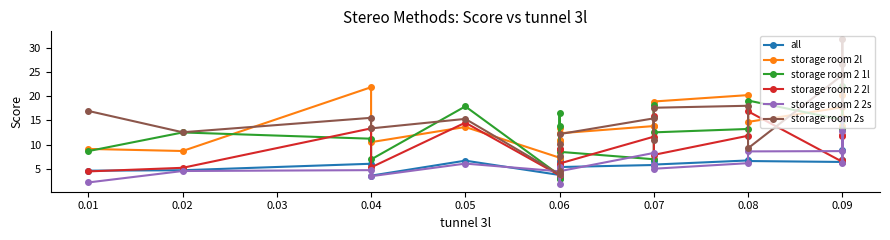

Reading left to right, extract all data points from this chart.

all: 4.6	4.7	6.0	3.6	6.7	3.7	3.1	6.8	6.3	5.4	5.8	6.6	5.9	6.7	6.6	6.4	6.8	6.7	8.8
storage room 2l: 9.1	8.7	21.8	10.5	13.6	7.3	10.7	13.4	11.0	12.3	13.8	13.7	18.9	20.2	14.7	17.7	15.8	20.2	13.8
storage room 2 1l: 8.7	12.5	11.2	6.9	17.9	3.7	2.9	13.7	16.5	8.5	7.0	18.1	12.5	13.2	19.1	15.1	15.1	13.2	22.0
storage room 2 2l: 4.5	5.2	13.3	5.3	14.5	3.7	5.5	9.1	9.1	6.1	11.6	15.9	7.9	11.8	16.9	6.5	6.9	12.1	11.9
storage room 2 2s: 2.2	4.5	4.7	3.5	6.1	4.5	1.8	5.4	4.0	4.5	8.3	5.8	5.0	6.2	8.6	8.7	12.8	6.2	15.3
storage room 2s: 16.9	12.5	15.5	13.3	15.3	3.8	4.6	10.2	7.7	12.2	15.4	11.0	17.6	18.0	9.2	24.3	31.9	18.0	26.7